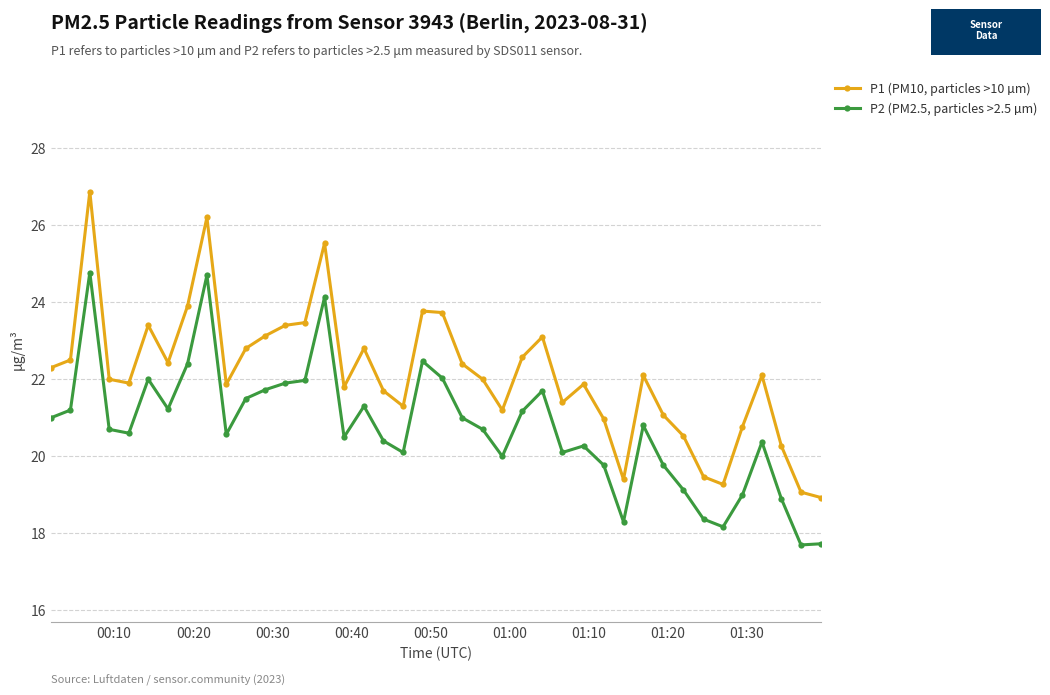

True or false: P1 (PM10, particles >10 µm) has more than 0 interior local peaks.

True